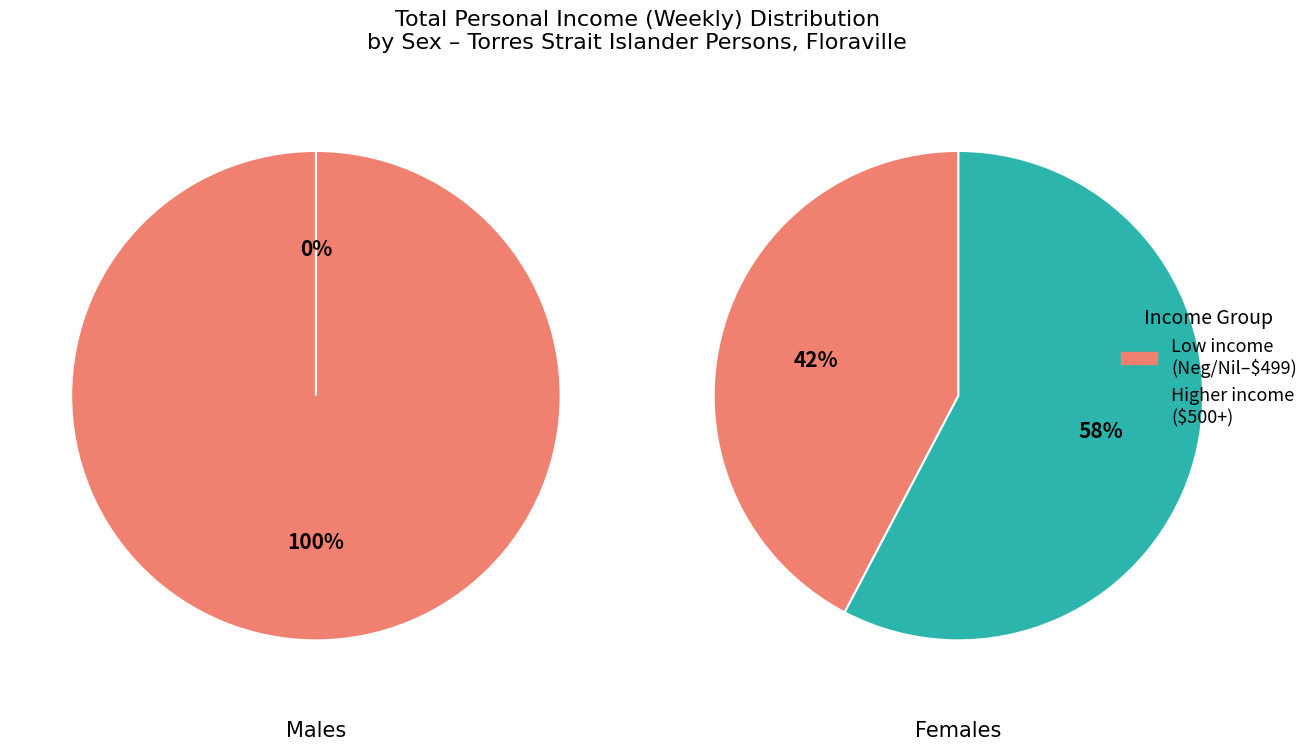

What is the largest slice in the pie chart?

Negative/Nil income